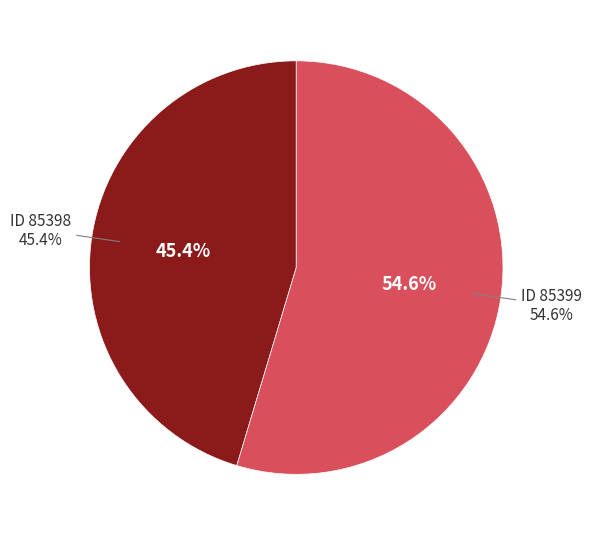

Which category accounts for the majority?

85399